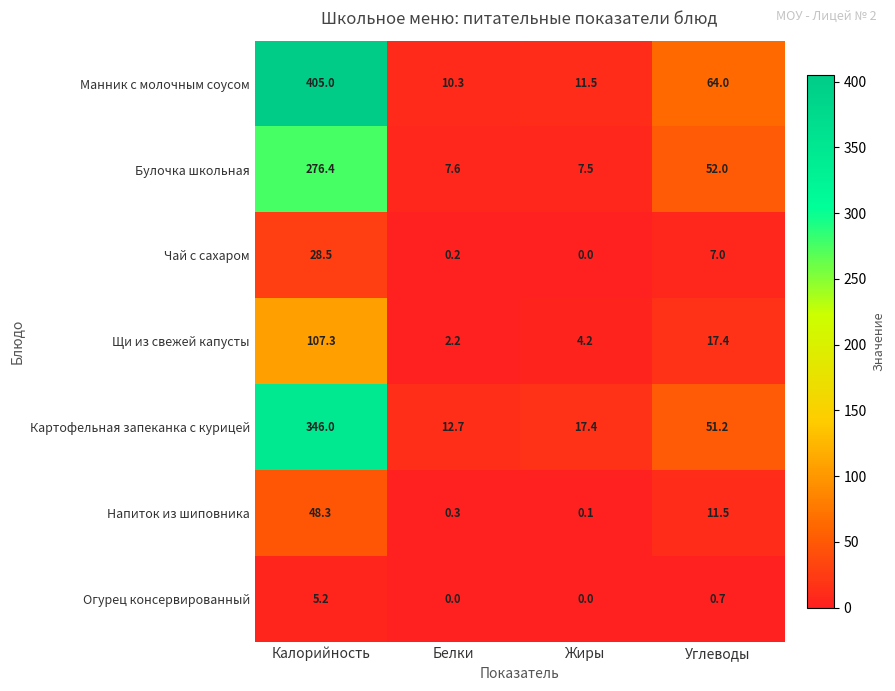

Where does the Булочка школьная series first go above 52?

Калорийность